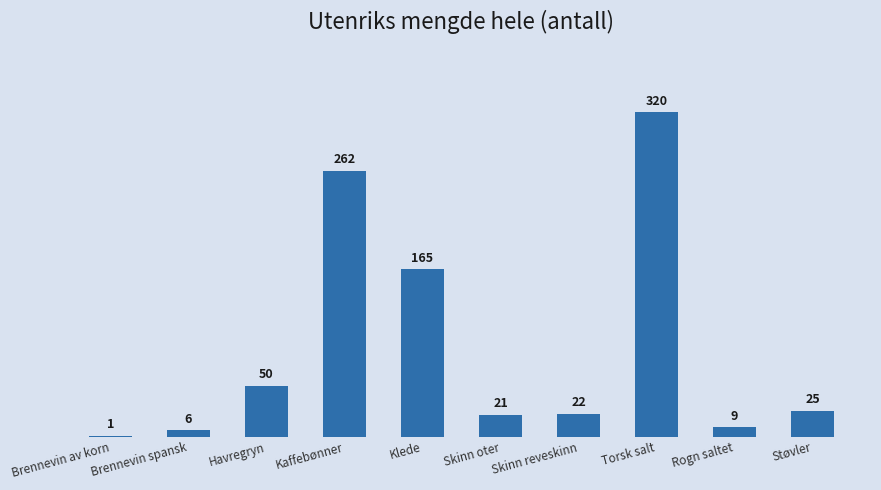

Count the number of categories in the chart.

10